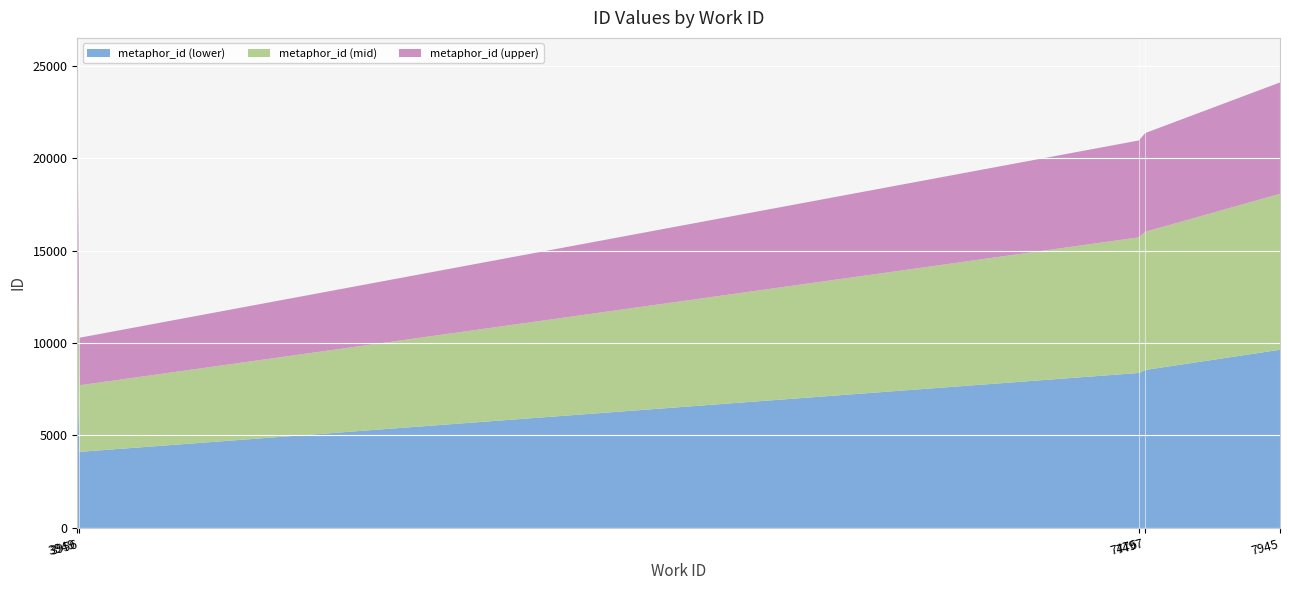

Reading left to right, list all the values displayed in this chart.

10284	20952	21351	23307	24089